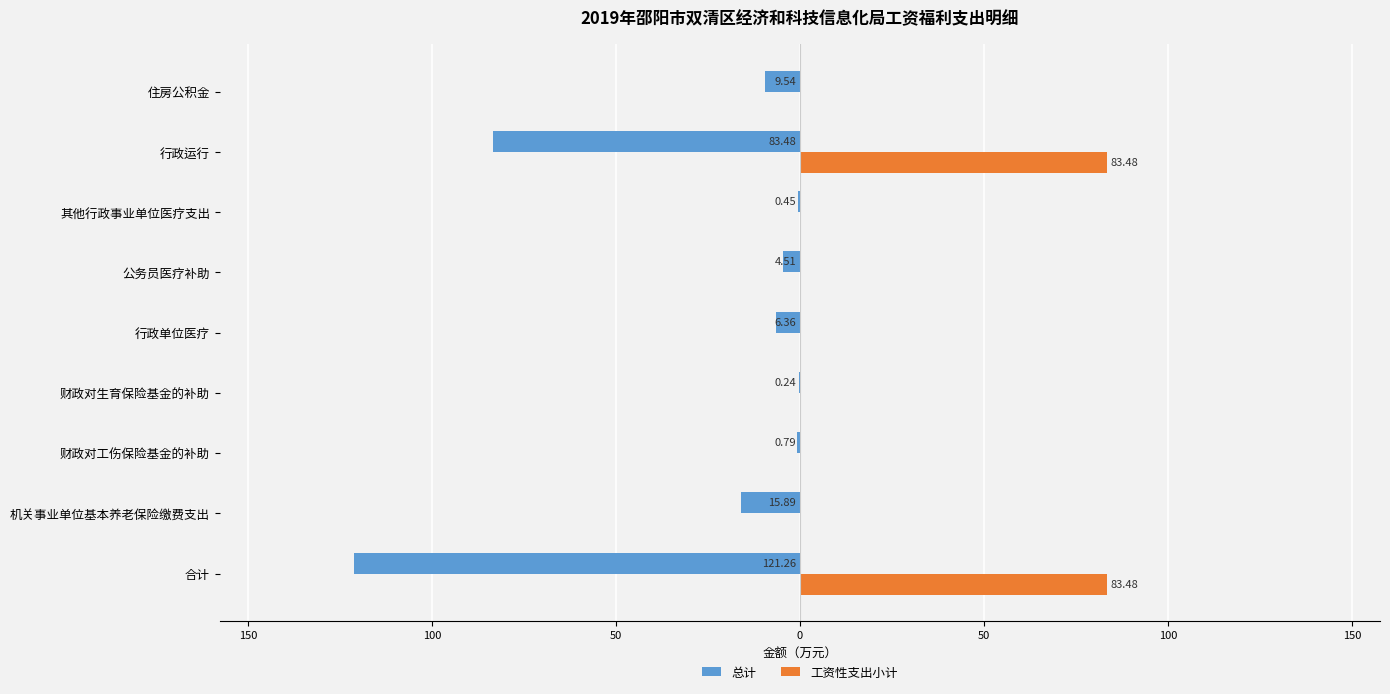

What are all the series names shown in the legend?

总计, 工资性支出小计